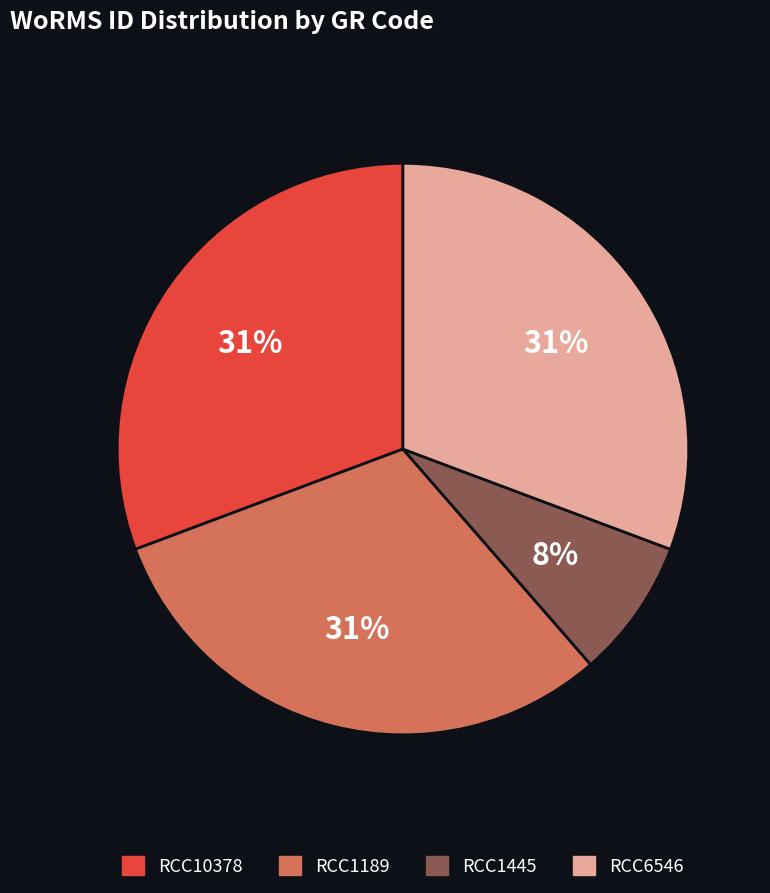

Which category has the smallest portion of the pie?

RCC1445